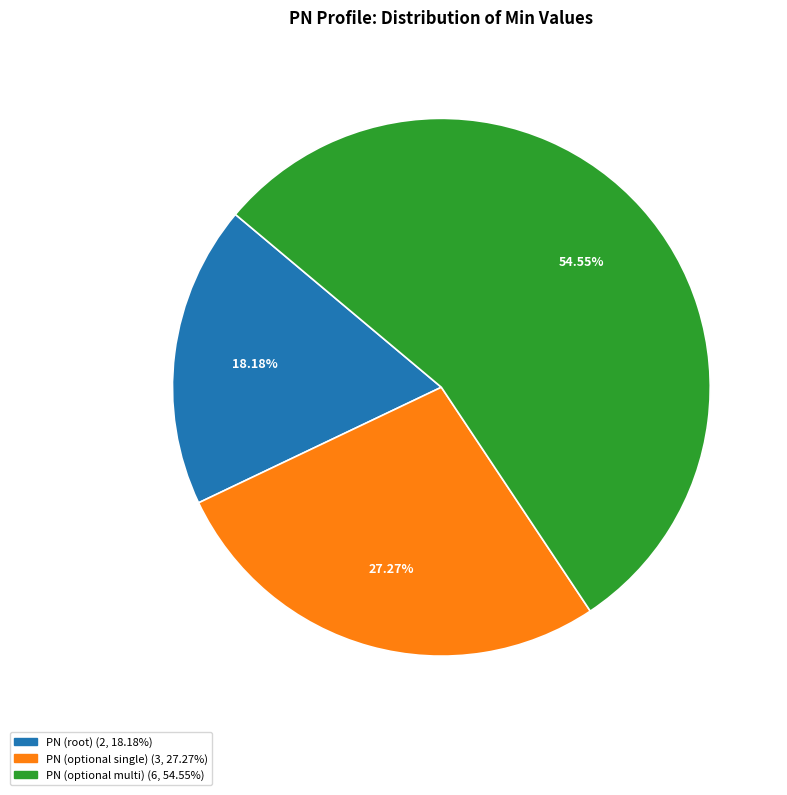

Is there any slice that represents more than half of the pie?

Yes